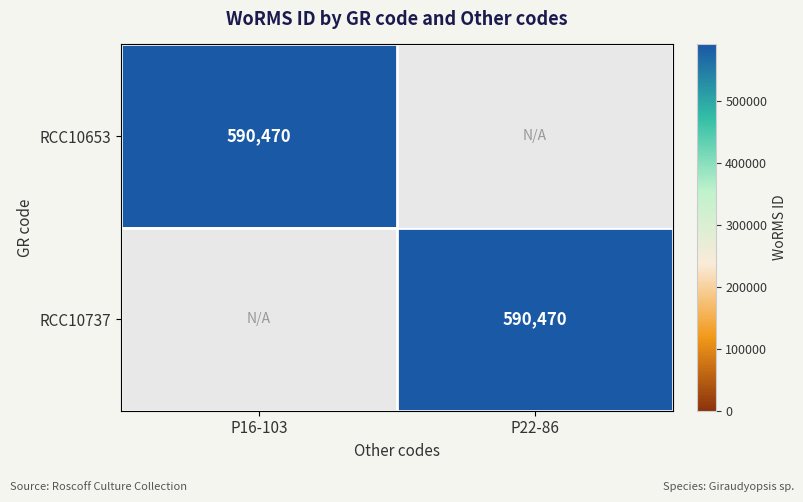

The RCC10737 series shows 329464 at P16-103. True or false?

False